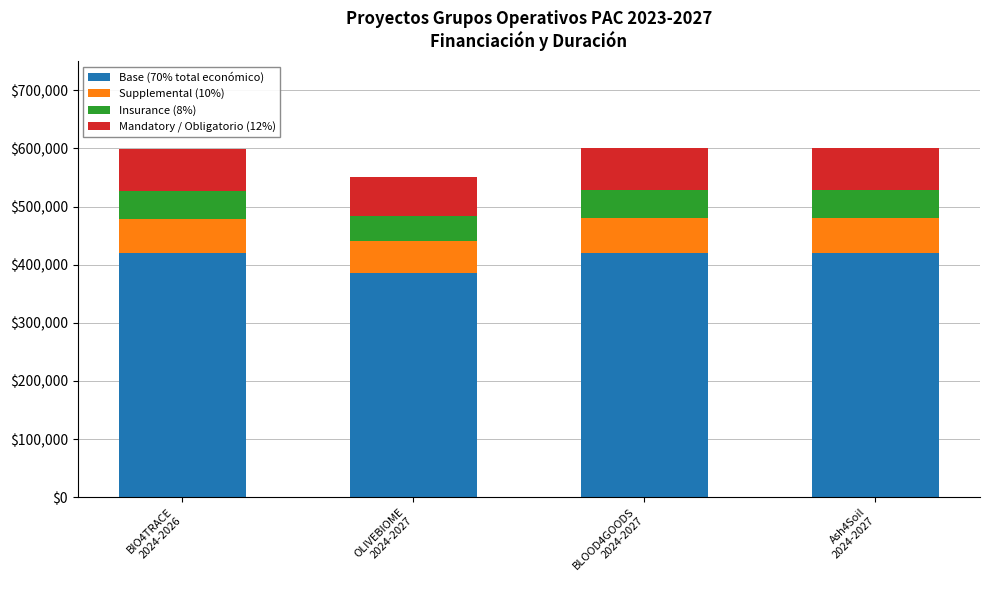

What is the average value of the Base (70% total económico) series?

411133.3